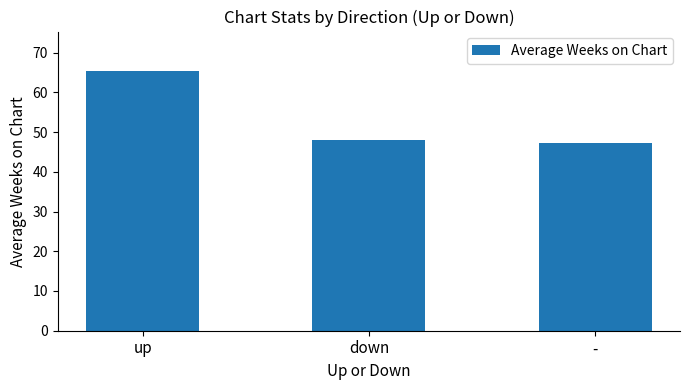

At which label does the data first exceed 48?

up